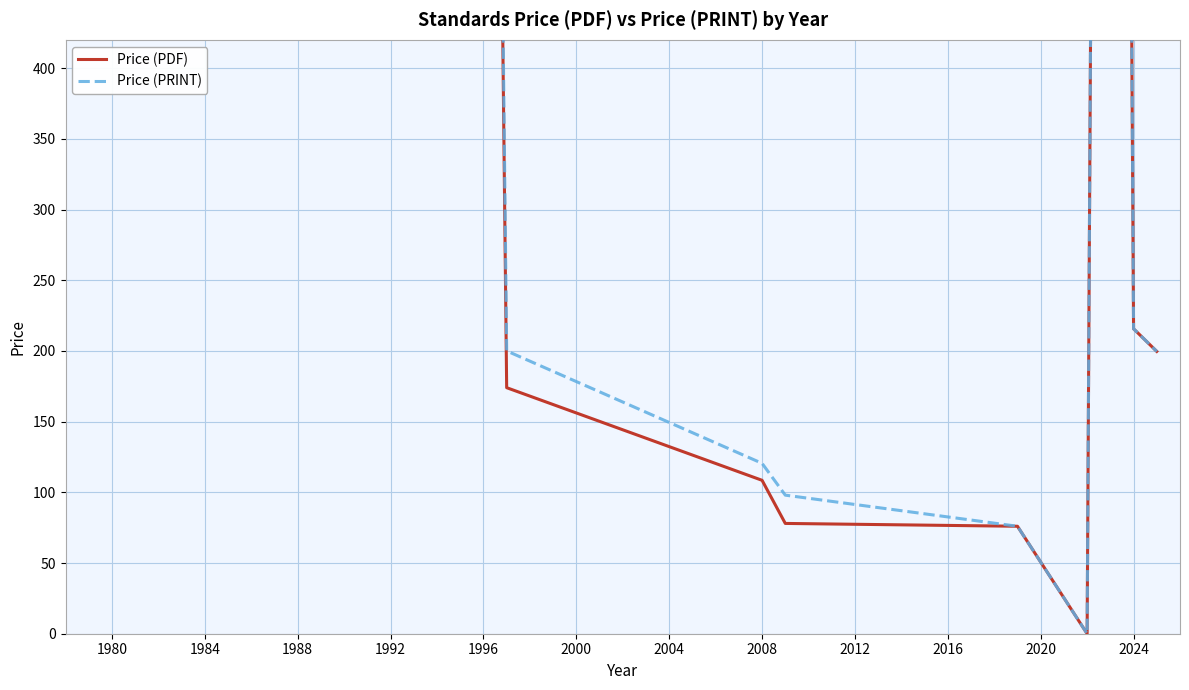

Reading left to right, list all the values displayed in this chart.

Price (PDF): 4000.0	6800.0	9000.0	174.0	108.5	78.0	76.0	0.0	2864.2	215.7	199.7
Price (PRINT): 4000.0	6800.0	9000.0	200.0	120.5	98.0	76.0	0.0	2864.2	215.7	199.7